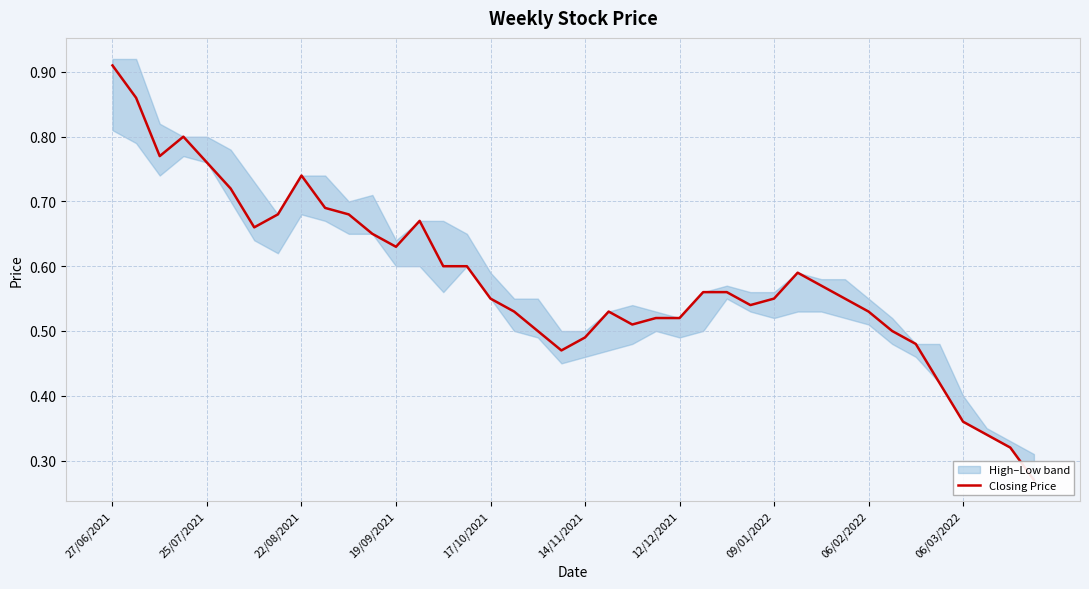

What is the smallest value displayed?

0.3